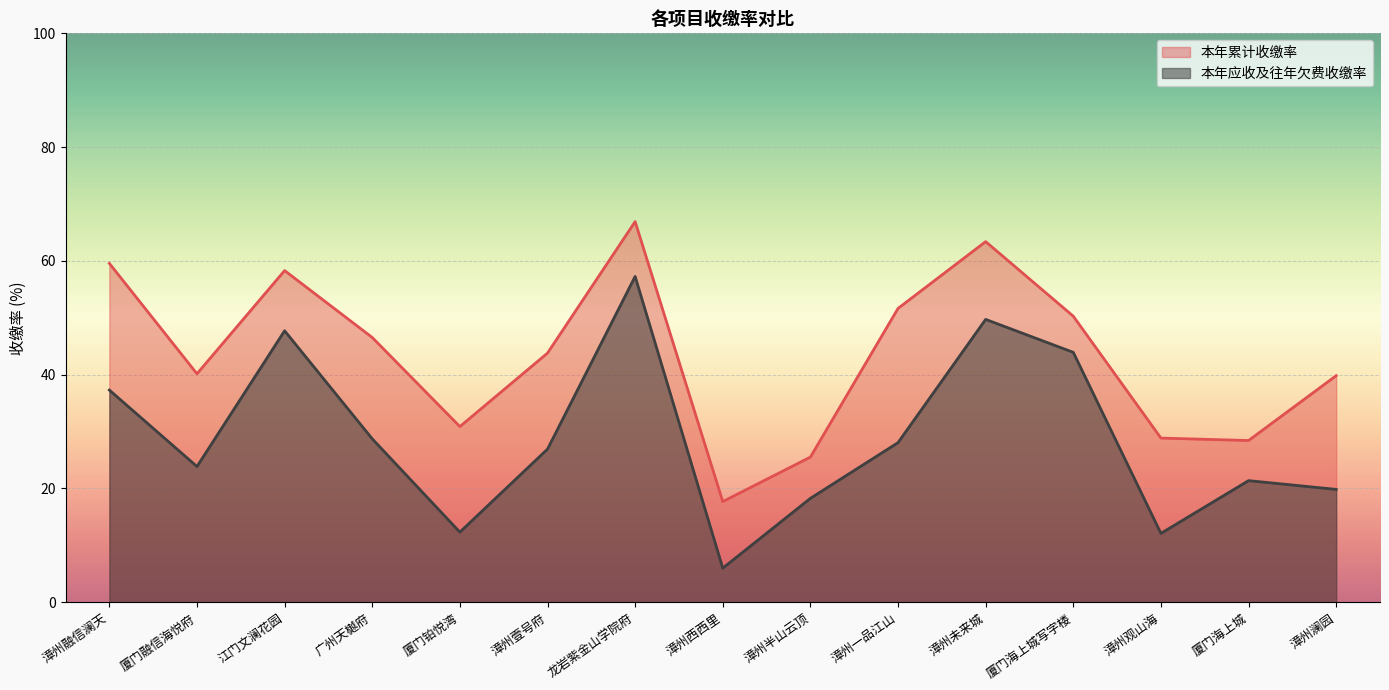

What is the sum of all 本年累计收缴率 values?

651.8